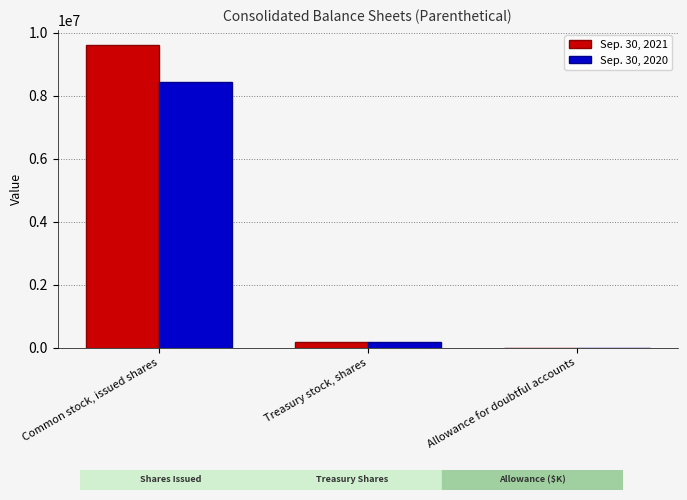

What are all the series names shown in the legend?

Sep. 30, 2021, Sep. 30, 2020